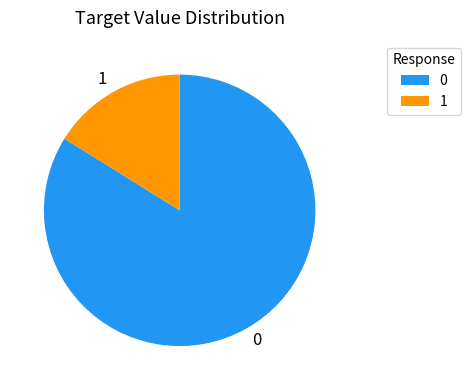

Is there a majority slice in this chart?

Yes